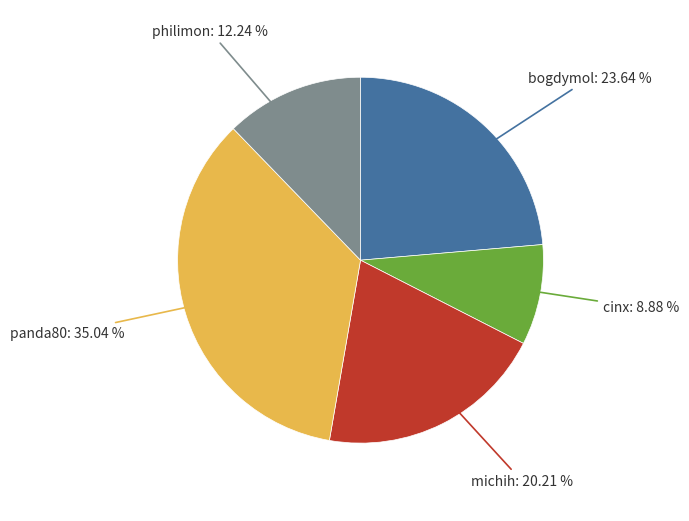

How many slices are in this pie chart?

5